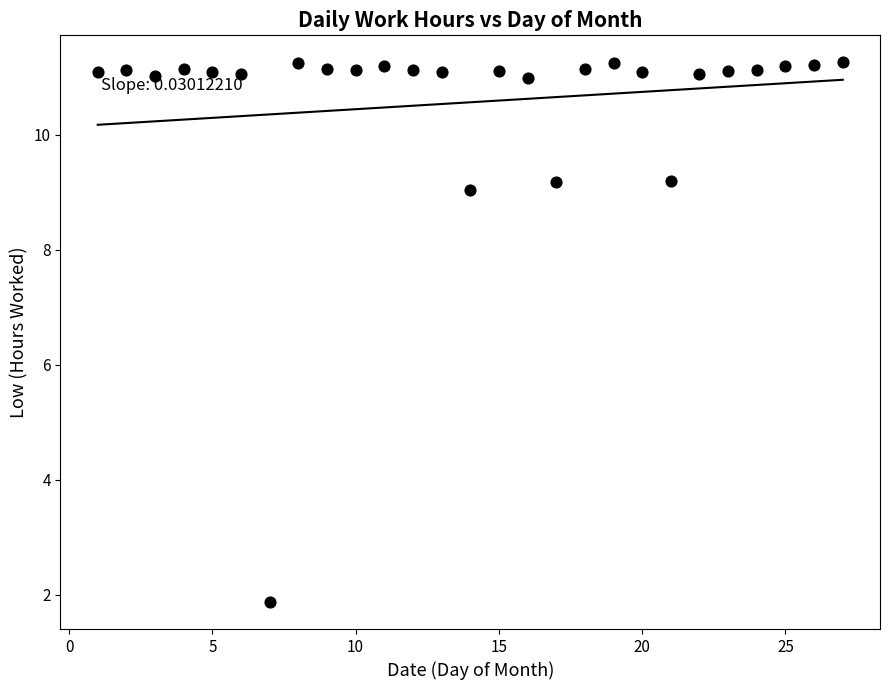

What Y value in the scatter plot is closest to 6?

9.0